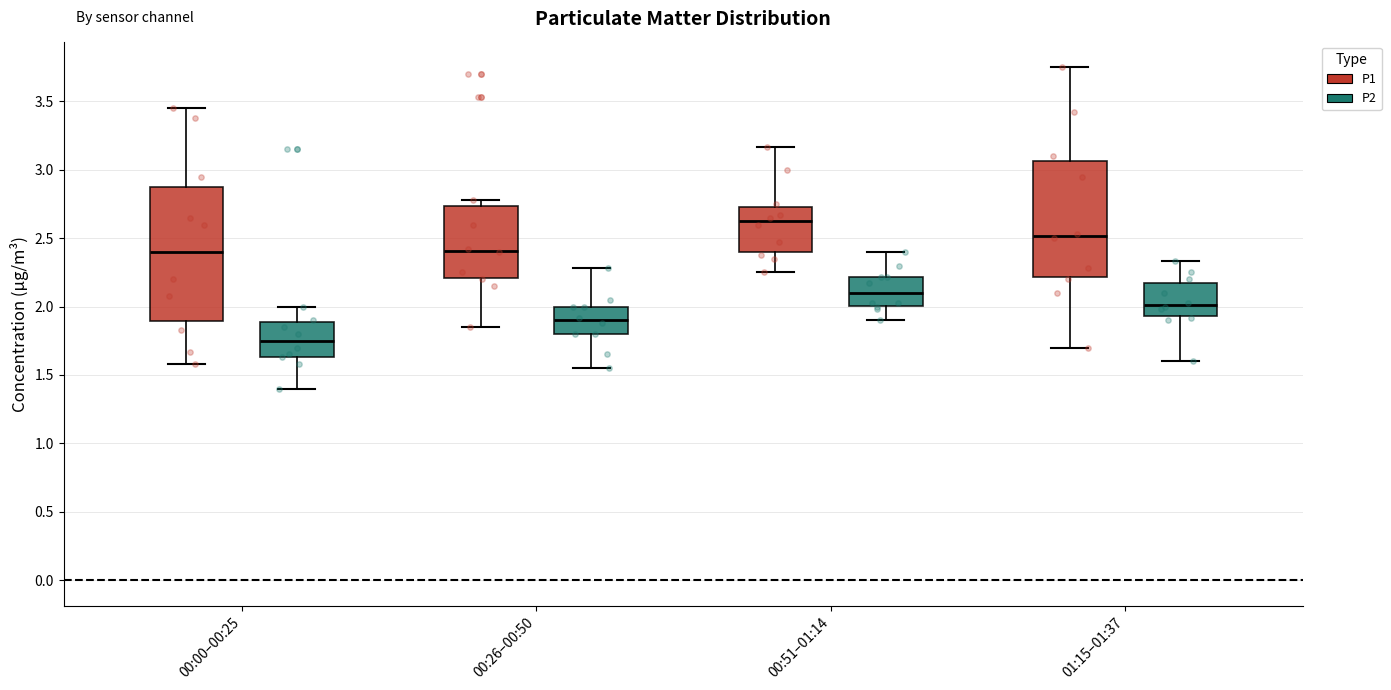

Where does the upper whisker of the box for 00:51–01:14 (P1) end on the y-axis? The values are not printed on the chart, so give them approximately, as read against the axis.

3.15